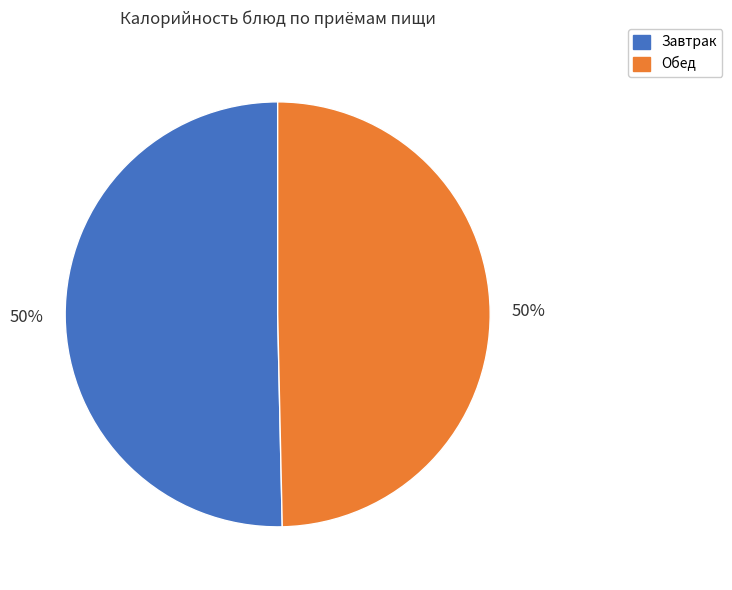

How many segments does this pie chart have?

2